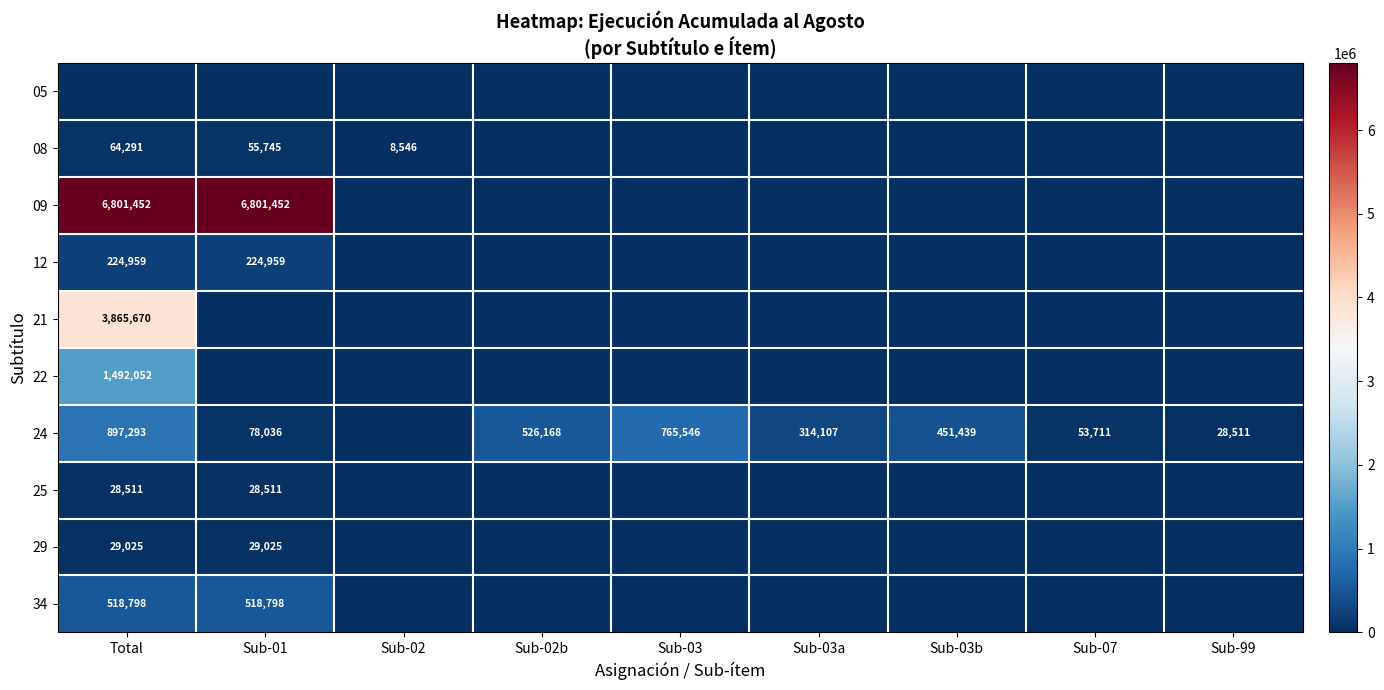

What is the sum of the 08 values at Total and Sub-02?

72837